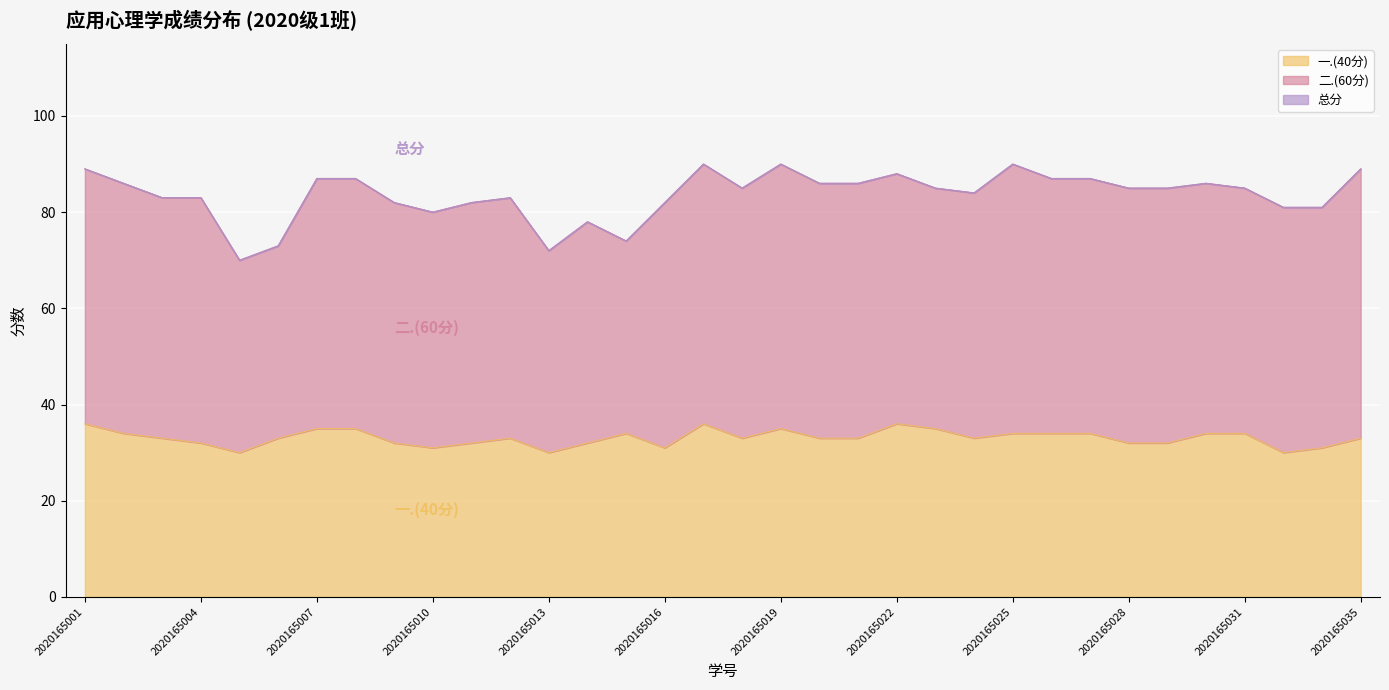

How many values in the 总分 series are below 85?

15